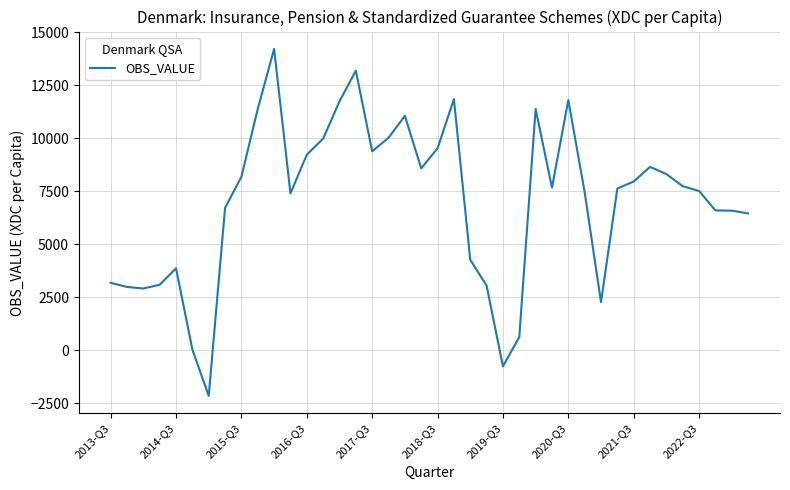

What is the maximum value shown in the chart?

14222.8